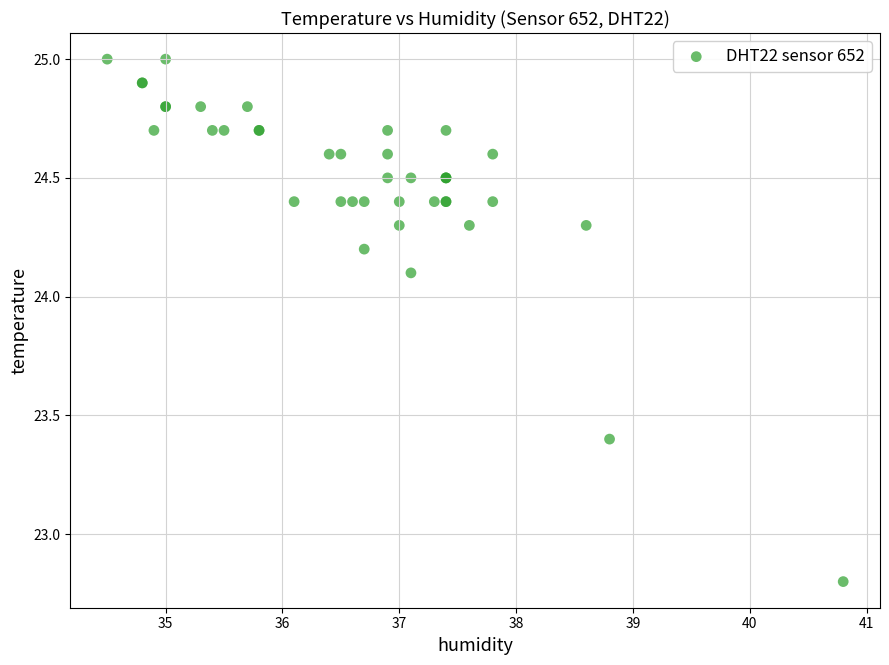

What Y value in the scatter plot is closest to 23?

22.8